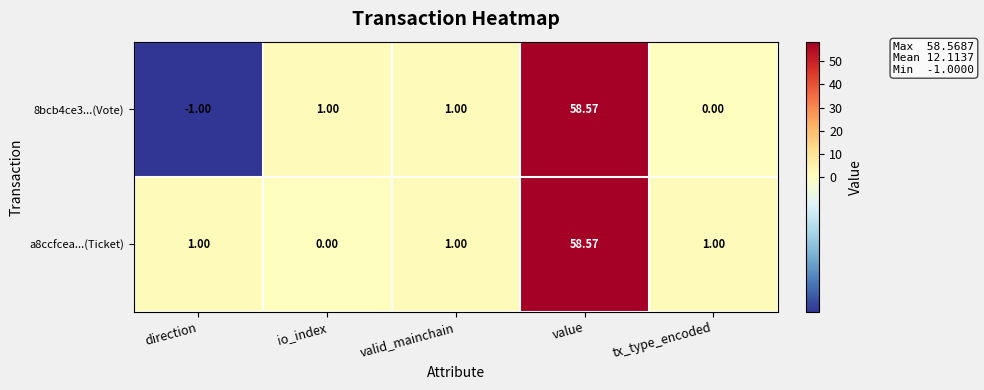

Which series has the largest total across all categories?

a8ccfcea...(Ticket)